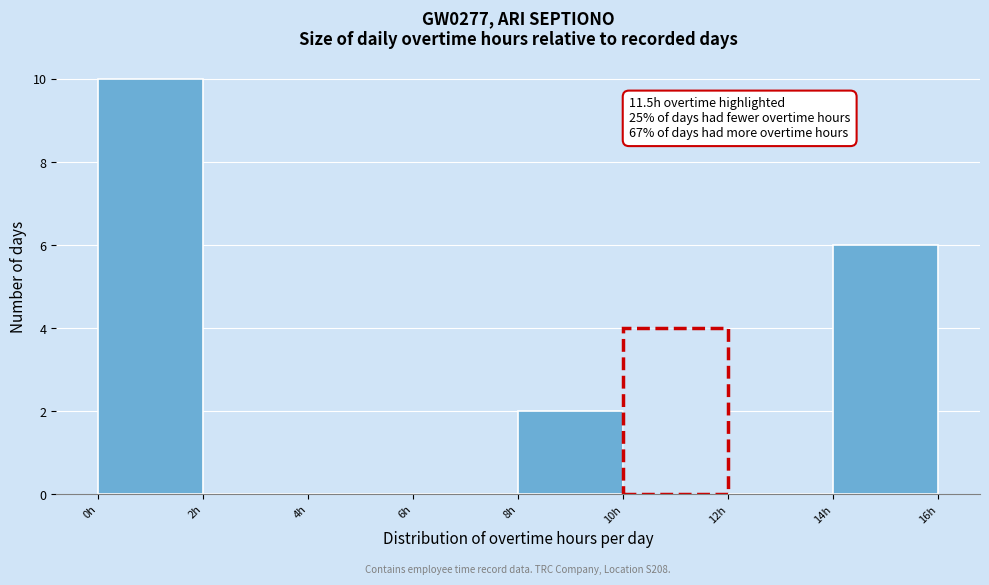

Over which range of the x-axis is the bar tallest?

0 to 2